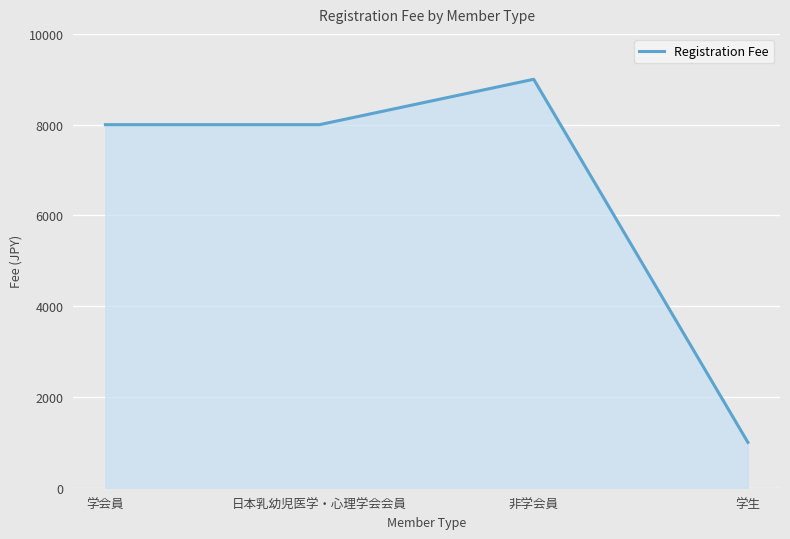

Read the value at 学会員, to the nearest 10.

8000